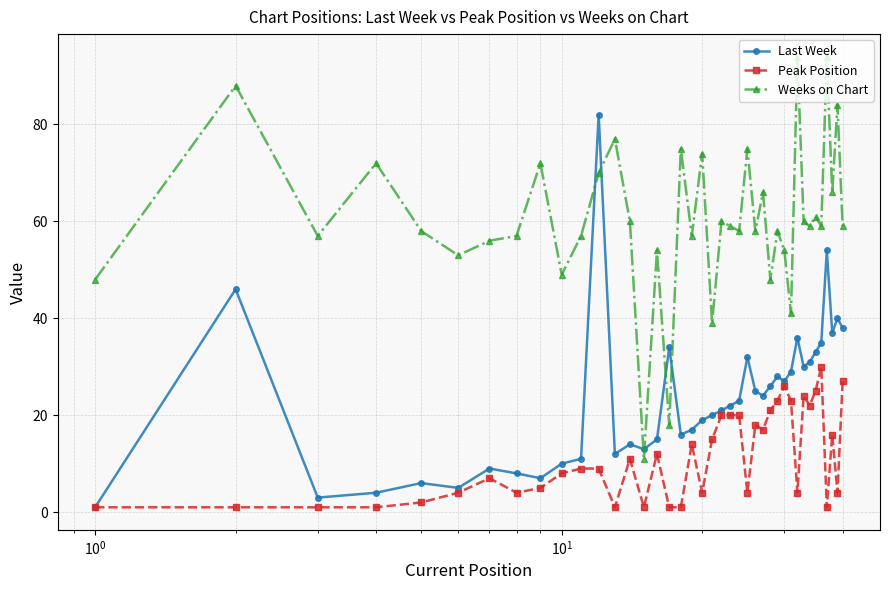

True or false: Weeks on Chart and Peak Position intersect in this chart.

False